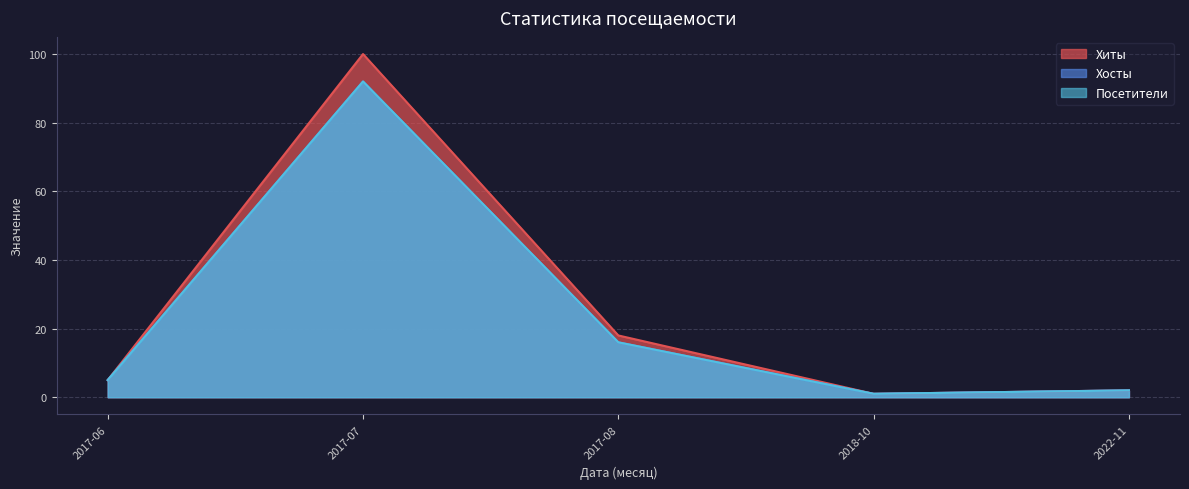

True or false: Посетители and Хосты intersect in this chart.

False